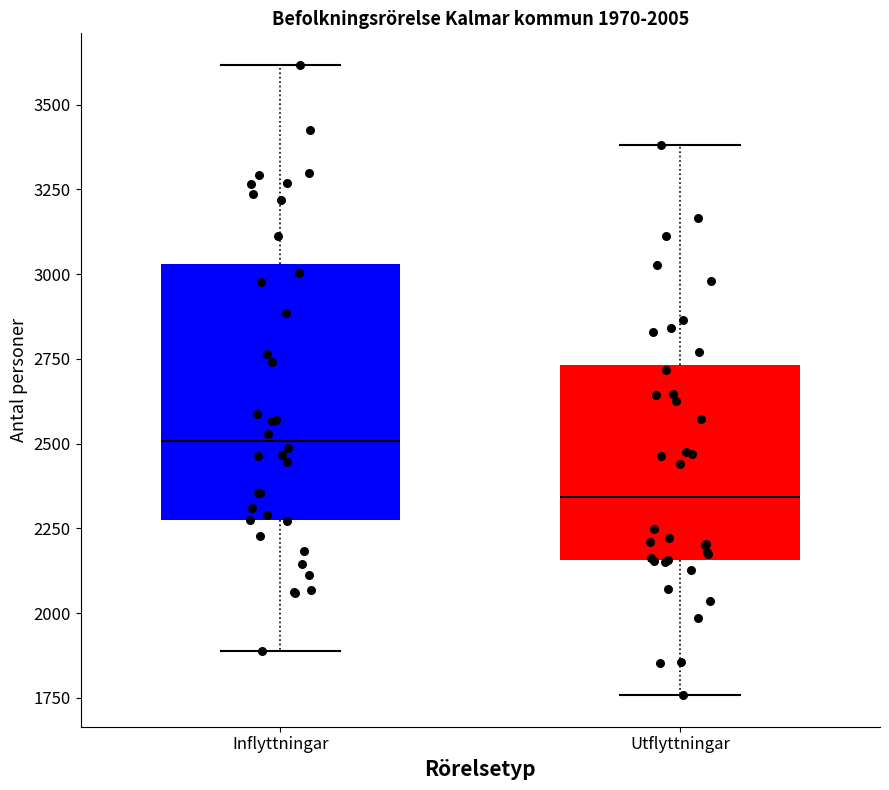

Which box is the tallest, from its lower edge to its upper edge?

Inflyttningar